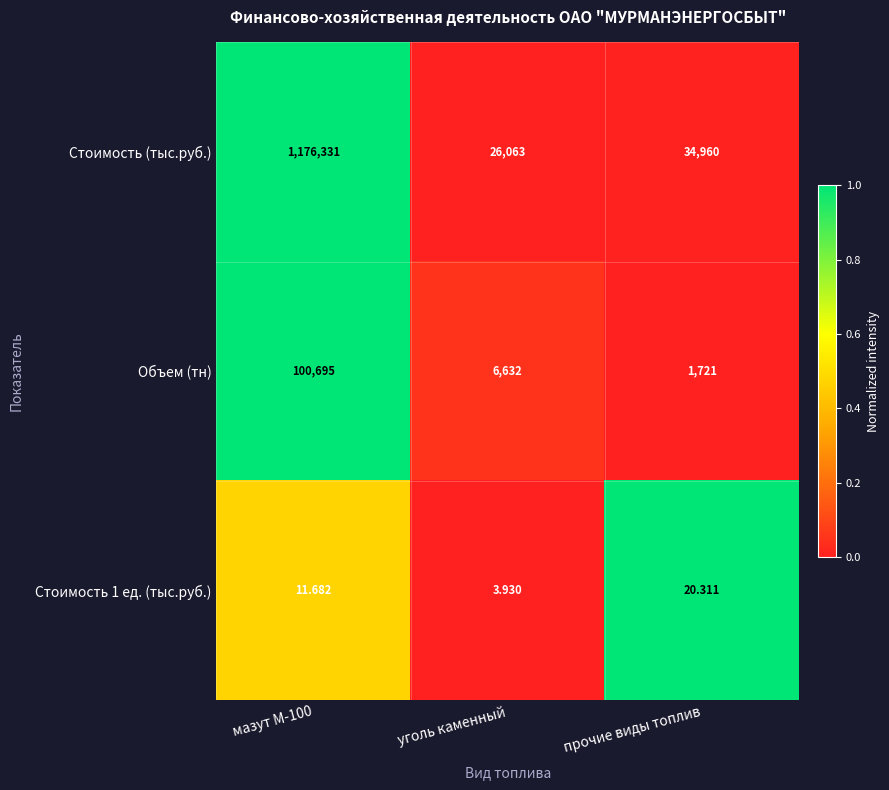

List the series in order of their peak value, lowest first.

Стоимость 1 ед. (тыс.руб.), Объем (тн), Стоимость (тыс.руб.)